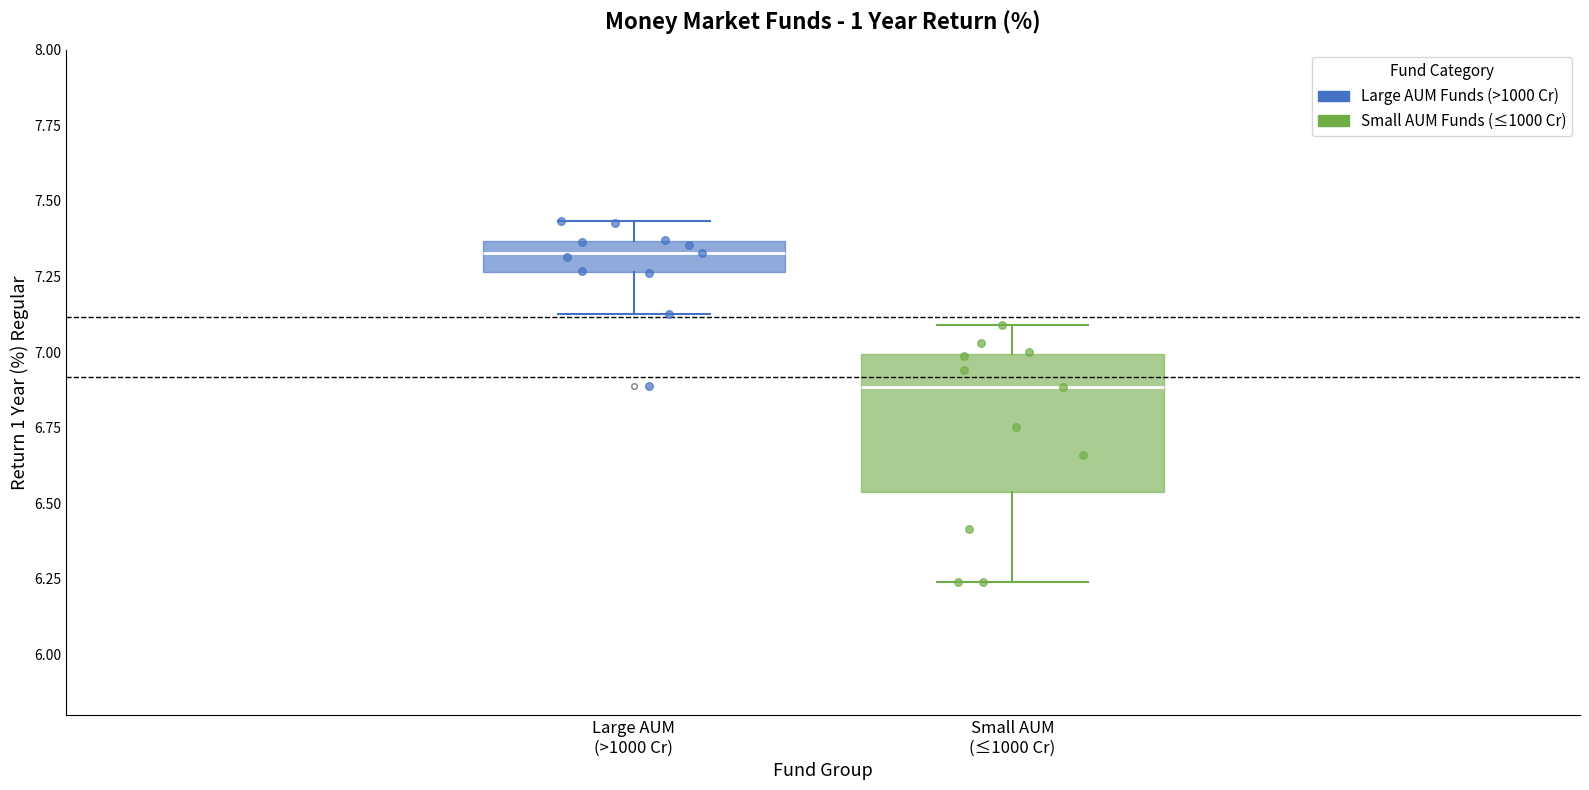

Which box is the tallest, from its lower edge to its upper edge?

Small AUM (≤1000 Cr)